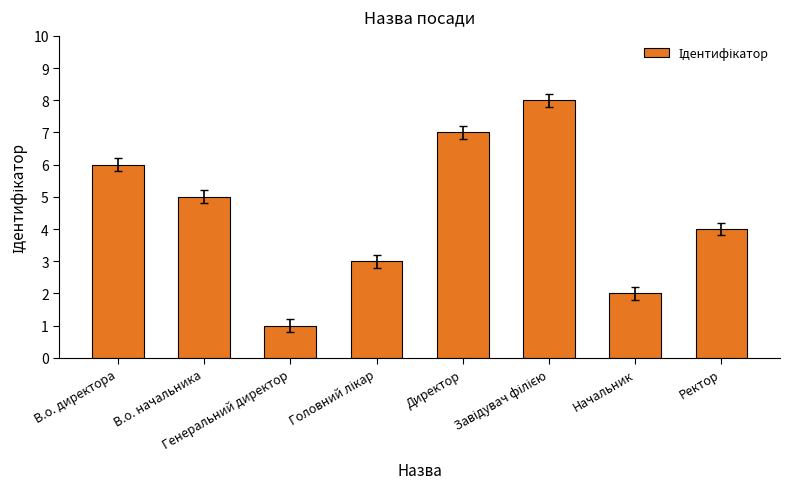

Reading left to right, transcribe all the data shown in this chart.

6	5	1	3	7	8	2	4